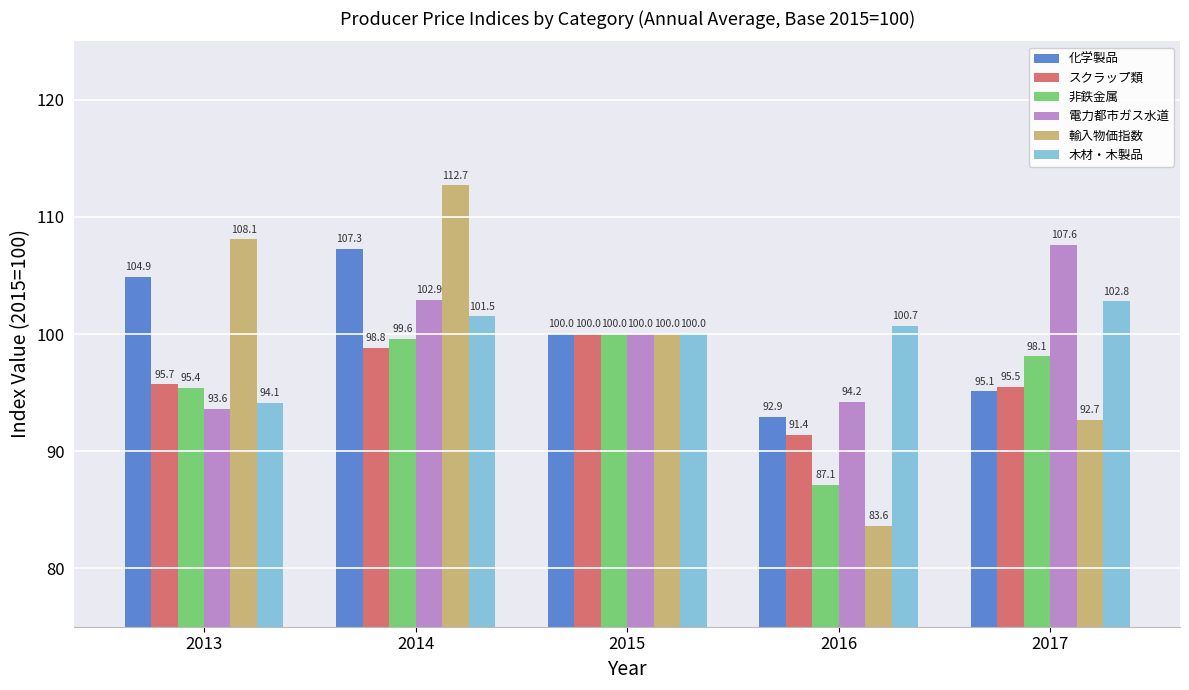

Rank the series at 2016 from highest to lowest value.

木材・木製品, 電力都市ガス水道, 化学製品, スクラップ類, 非鉄金属, 輸入物価指数